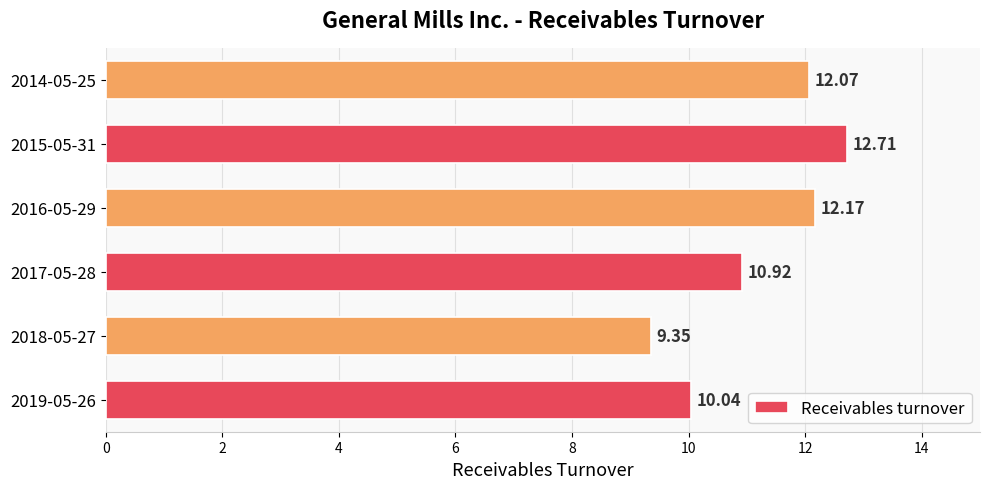

What is the sum of all values?

67.3